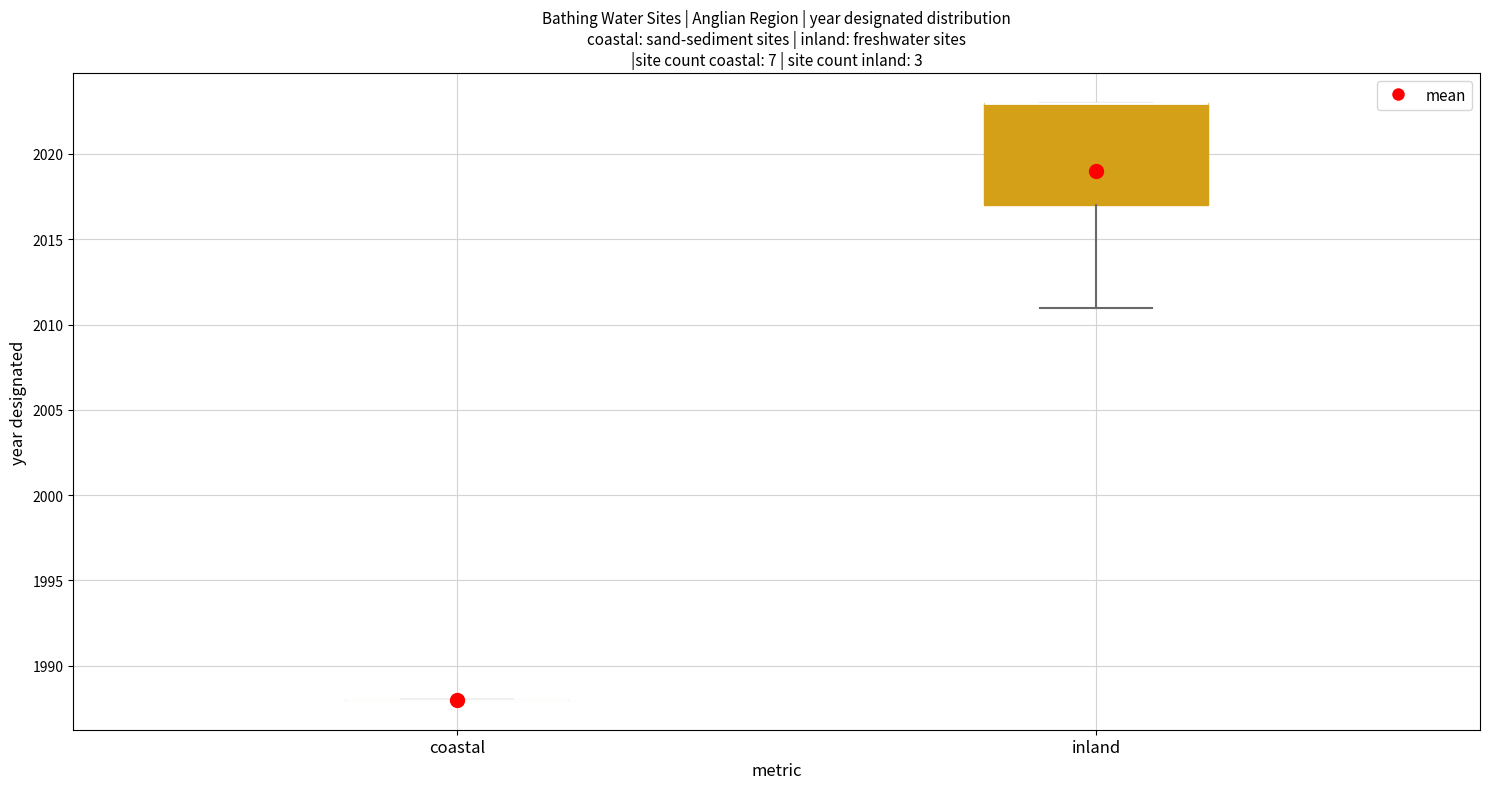

Comparing the boxes themselves (not the whiskers), which one is the tallest?

inland